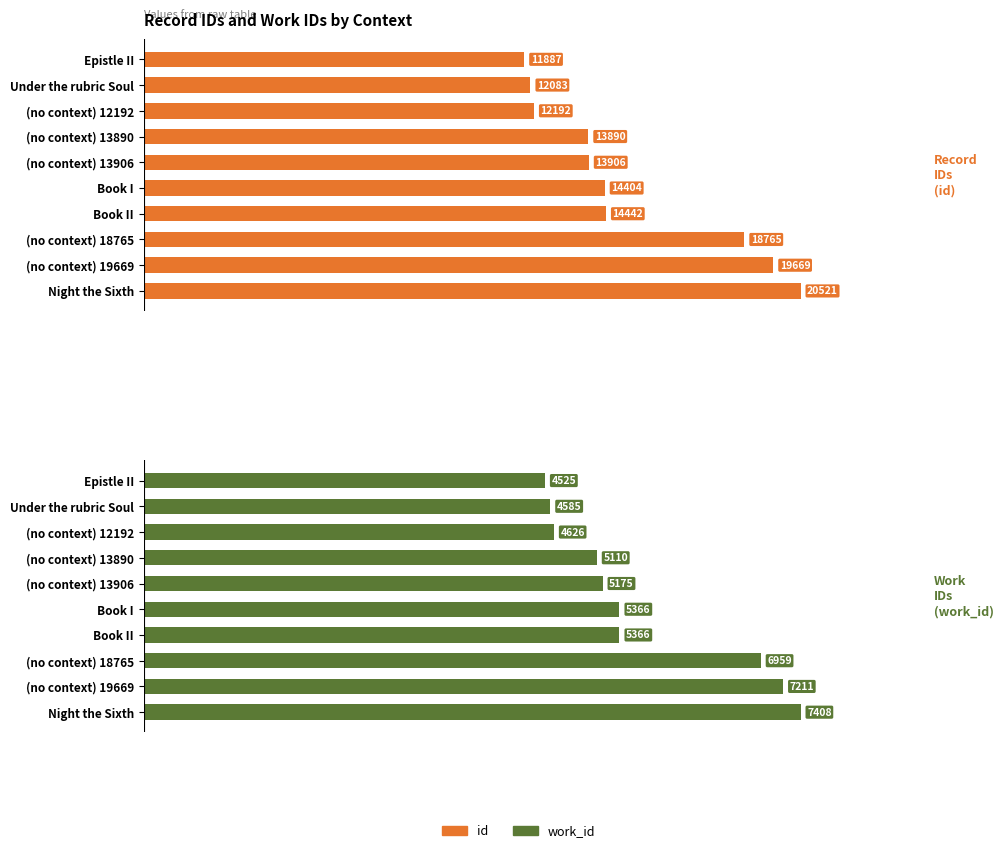

What is the difference between the second highest and minimum values in the id series?

7782